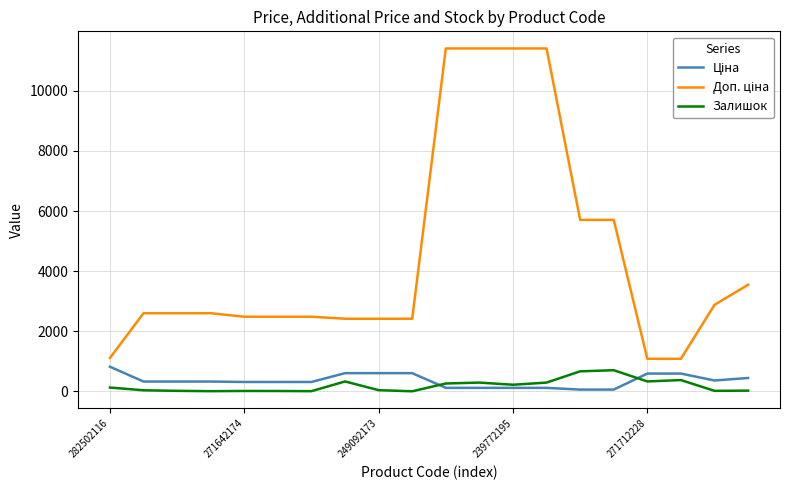

At which label does Доп. ціна first exceed 2598?

271642174